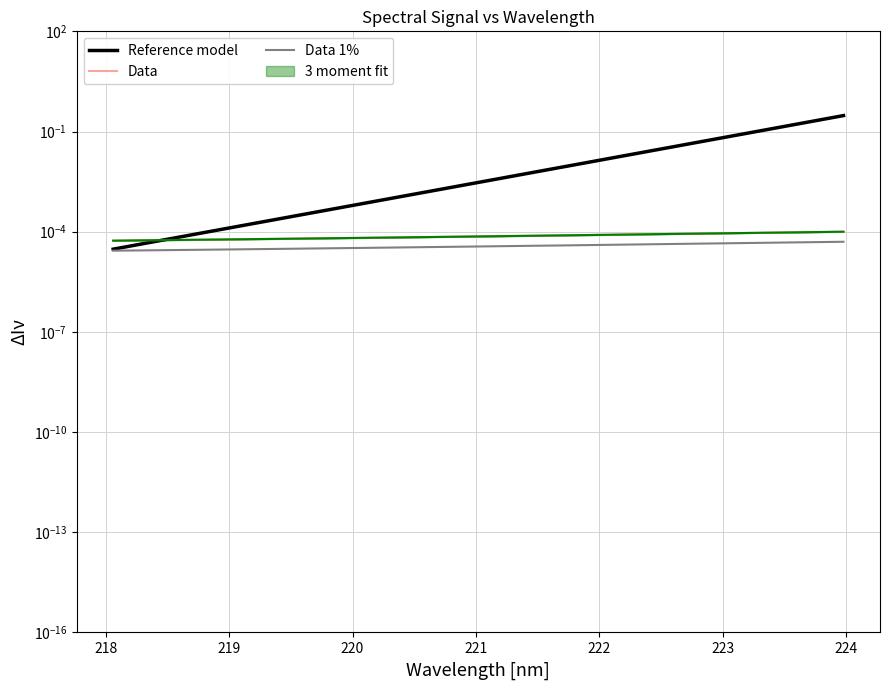

What is the label of the 2nd point from the left?

218